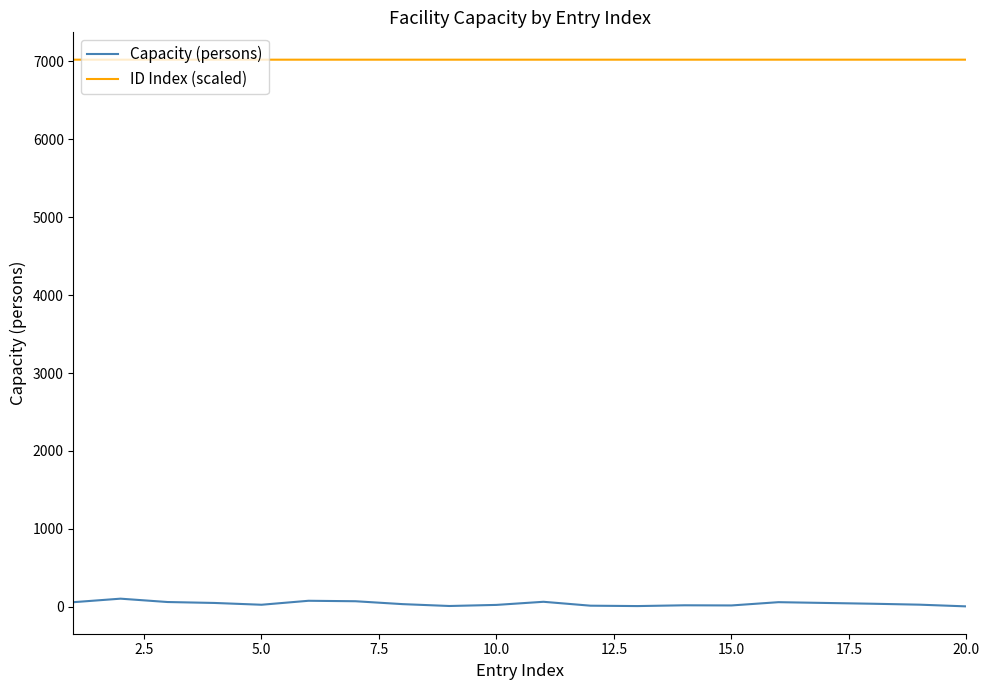

What is the maximum value for Capacity (persons)?

105.0